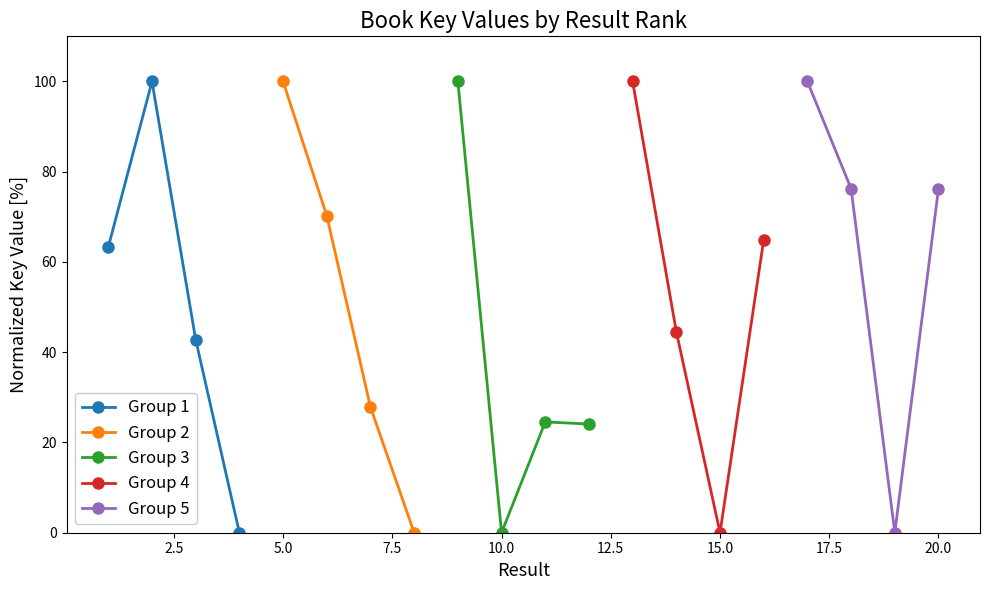

True or false: Group 1 has more than 2 points higher than both neighbors.

False